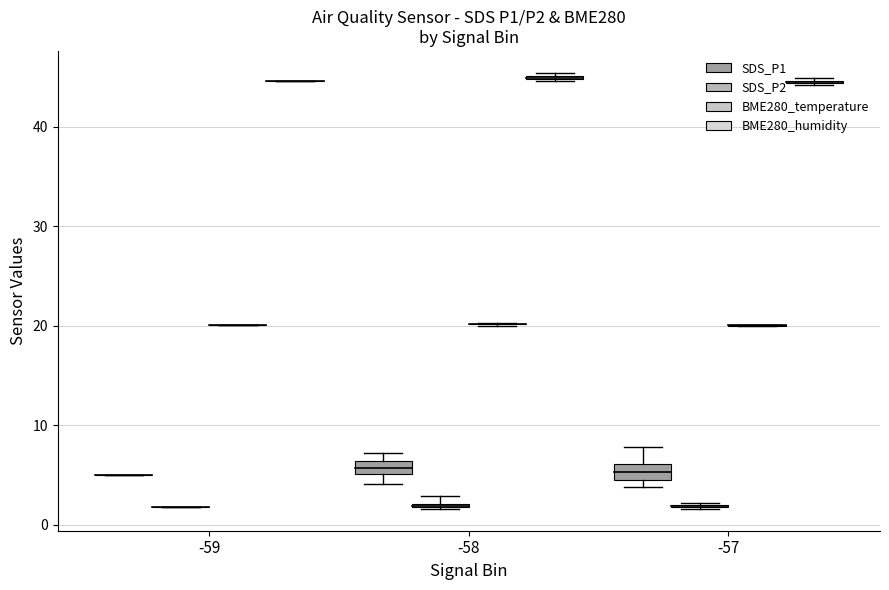

Which label corresponds to the smallest value in the chart?

-59